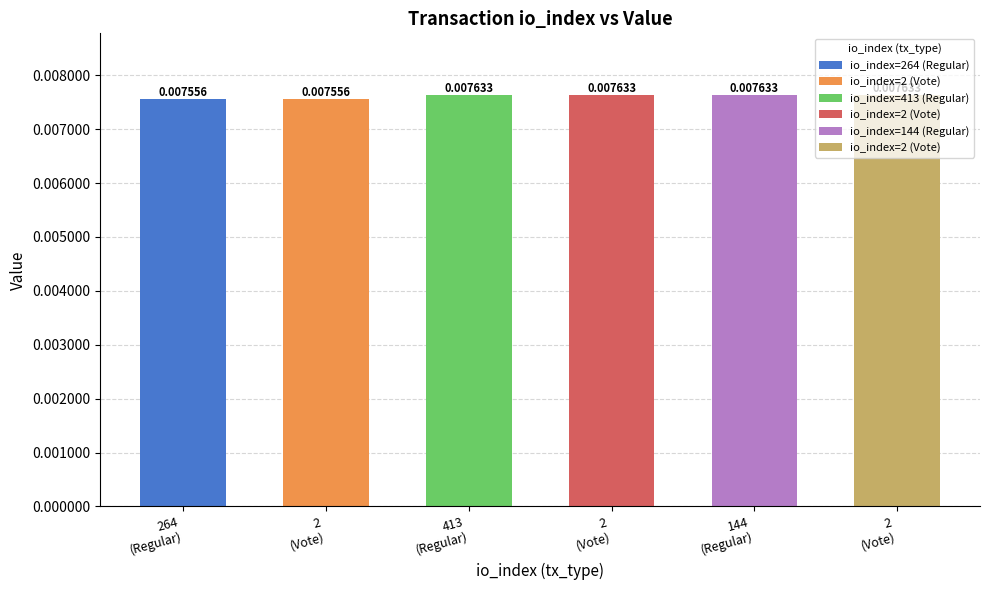

Reading right to left, what are all the values shown in this chart?

2=0.0	144=0.0	2=0.0	413=0.0	2=0.0	264=0.0